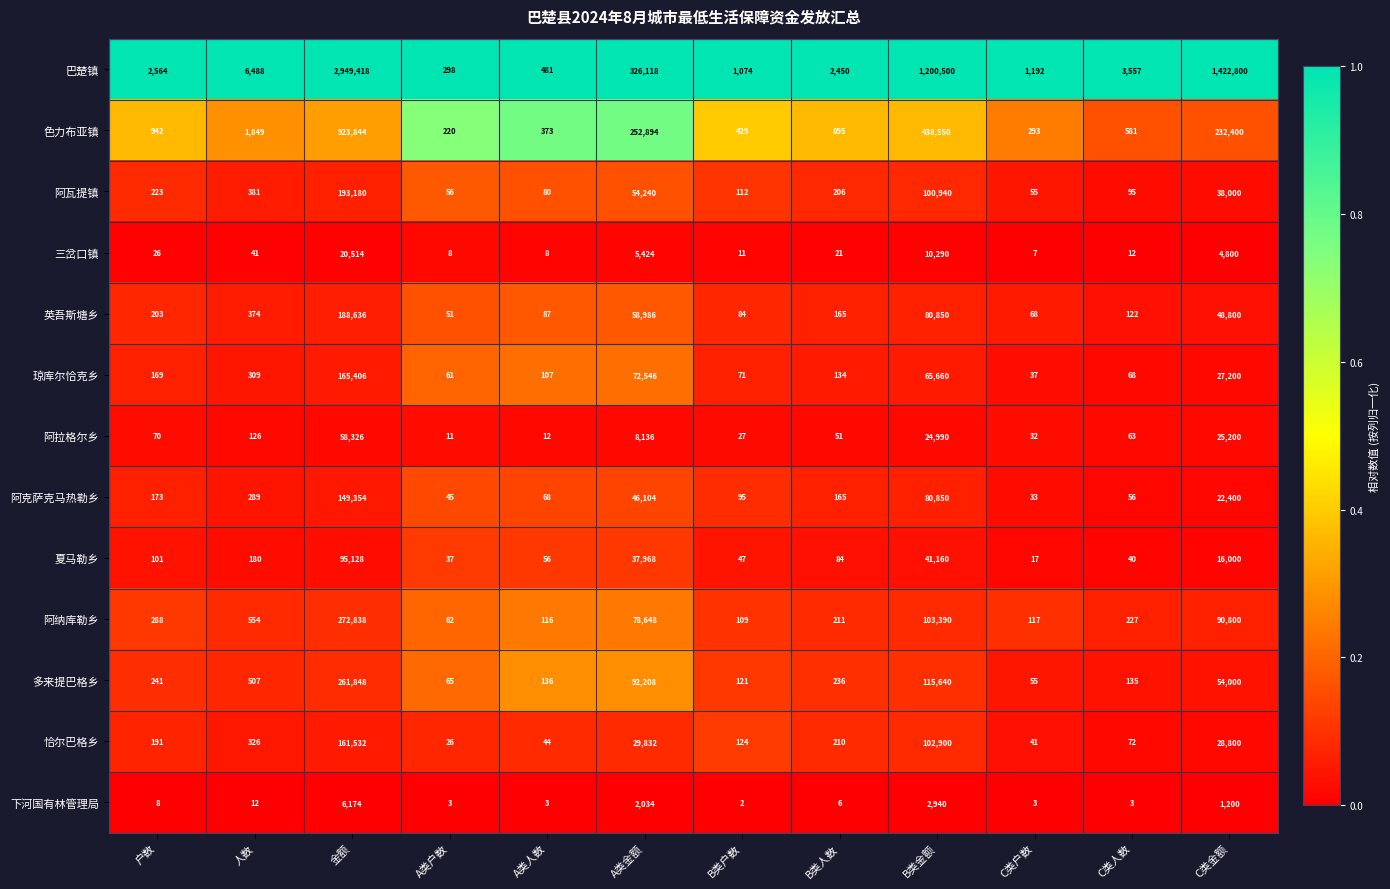

Is it true that 多来提巴格乡 equals 148480 at A类金额?

False